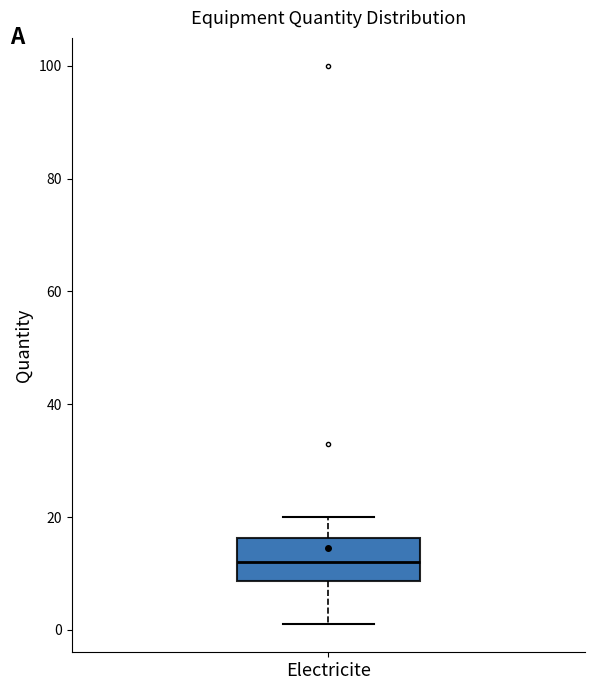

Transcribe this box plot: give where the median line is, the range the box spans, and where the two whiskers end, as read against the y-axis. The values are not printed on the chart, so give them approximately, as read against the axis.

median 12, box 8 to 16, whiskers 2 to 20